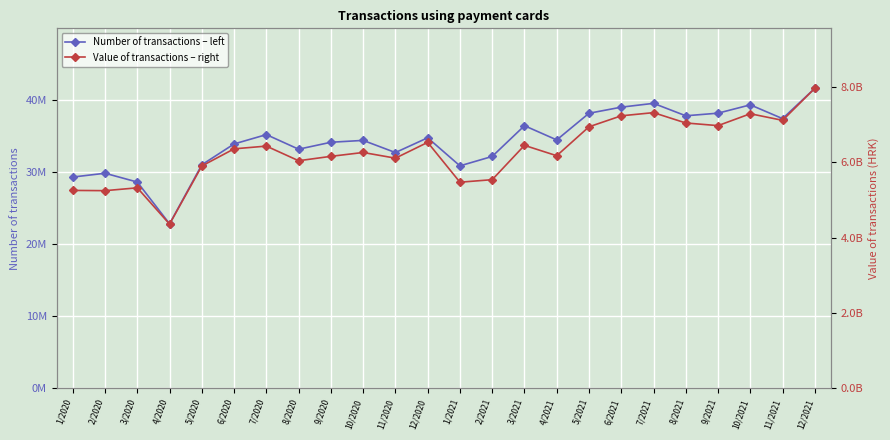

Between 11/2020 and 9/2021, which series saw the biggest shift?

Value of transactions – right